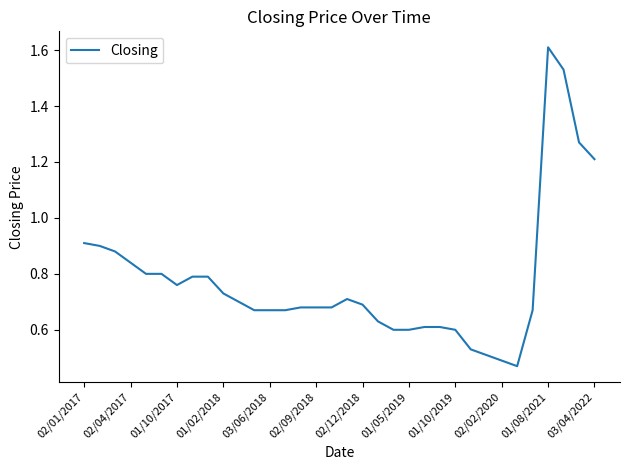

What is the difference between the maximum and minimum values?

1.1